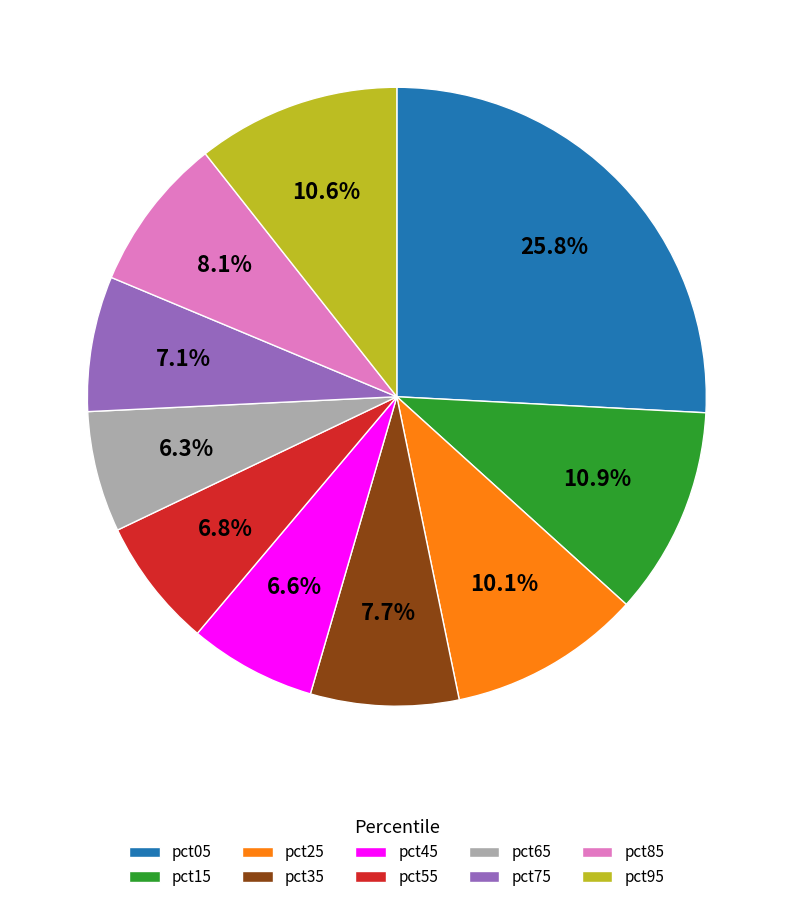

Is there a majority slice in this chart?

No